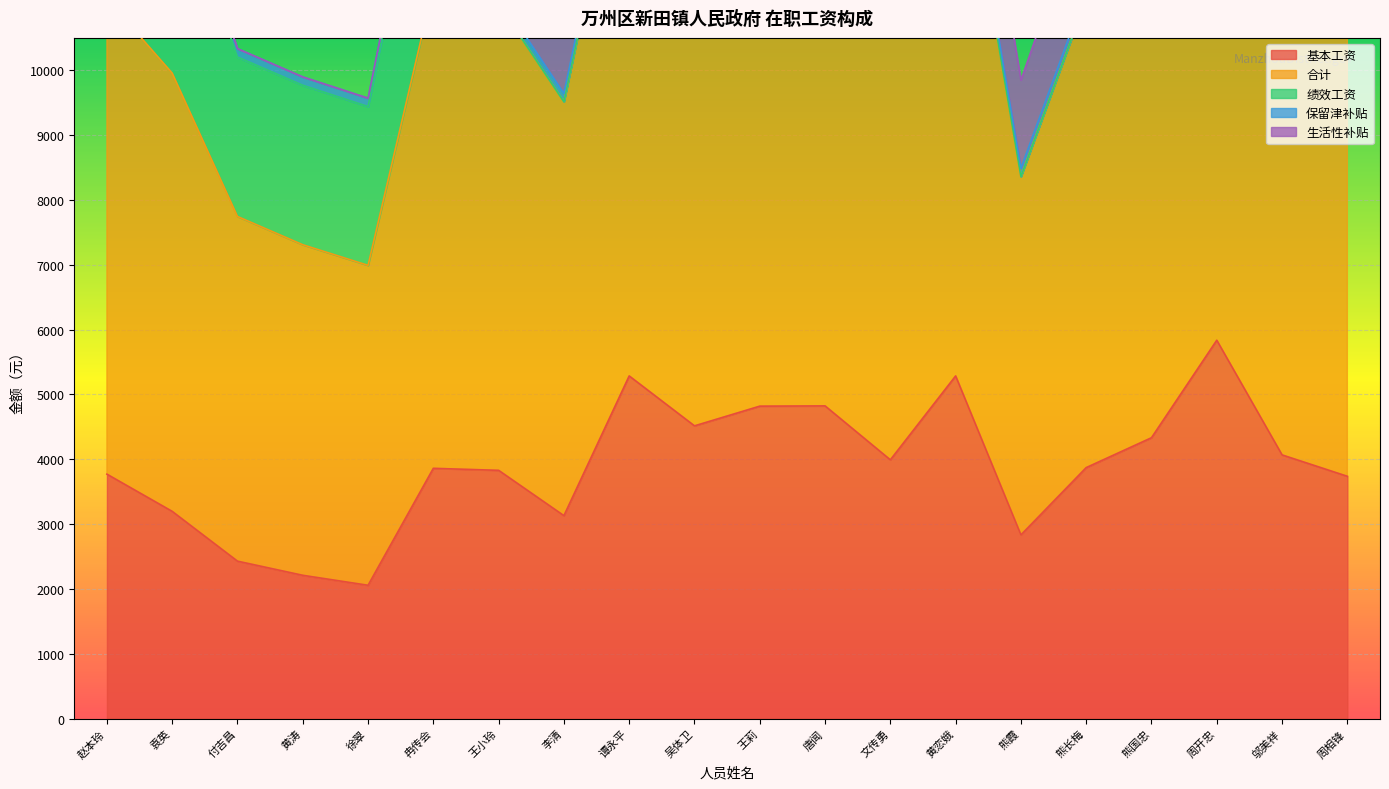

What is the label of the 3rd point from the right?

周开忠